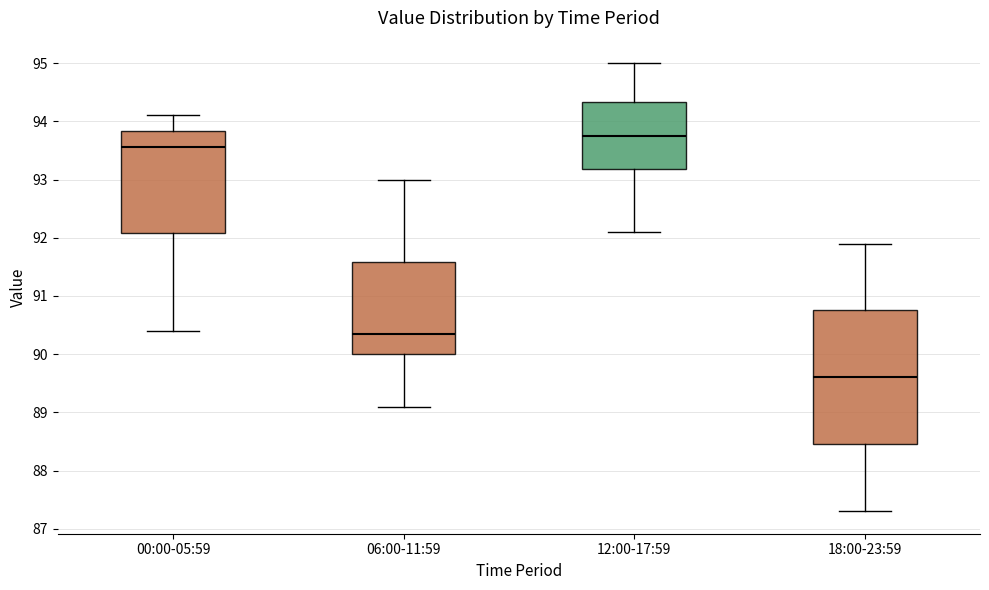

Reading left to right, transcribe this box plot: for each box, give where its median line is, the range the box spans, and where its two whiskers end, as read against the y-axis. The values are not printed on the chart, so give them approximately, as read against the axis.

00:00-05:59: median 93.6, box 92.1 to 93.8, whiskers 90.4 to 94.1
06:00-11:59: median 90.4, box 90.0 to 91.6, whiskers 89.1 to 93.0
12:00-17:59: median 93.8, box 93.2 to 94.3, whiskers 92.1 to 95.0
18:00-23:59: median 89.6, box 88.5 to 90.8, whiskers 87.3 to 91.9